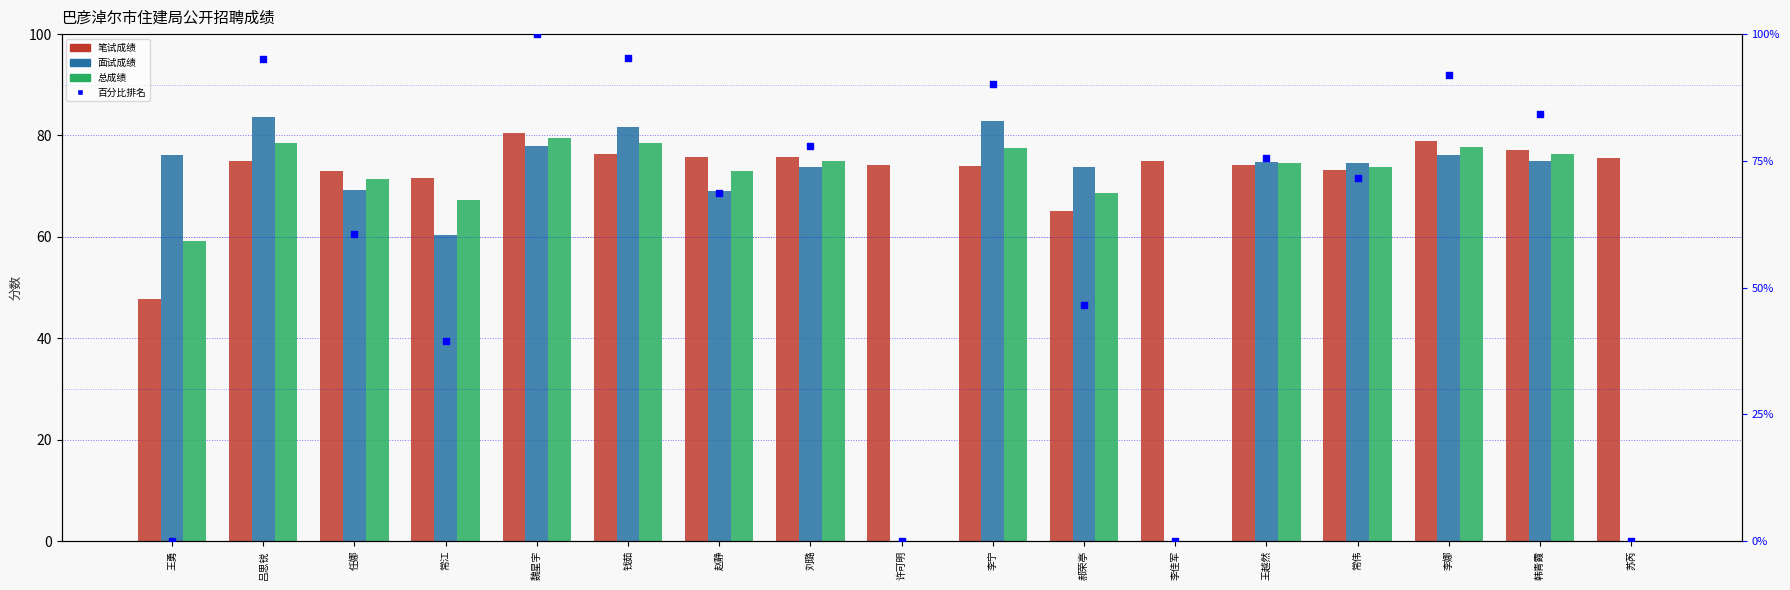

Which series reaches the maximum Y coordinate?

百分比排名